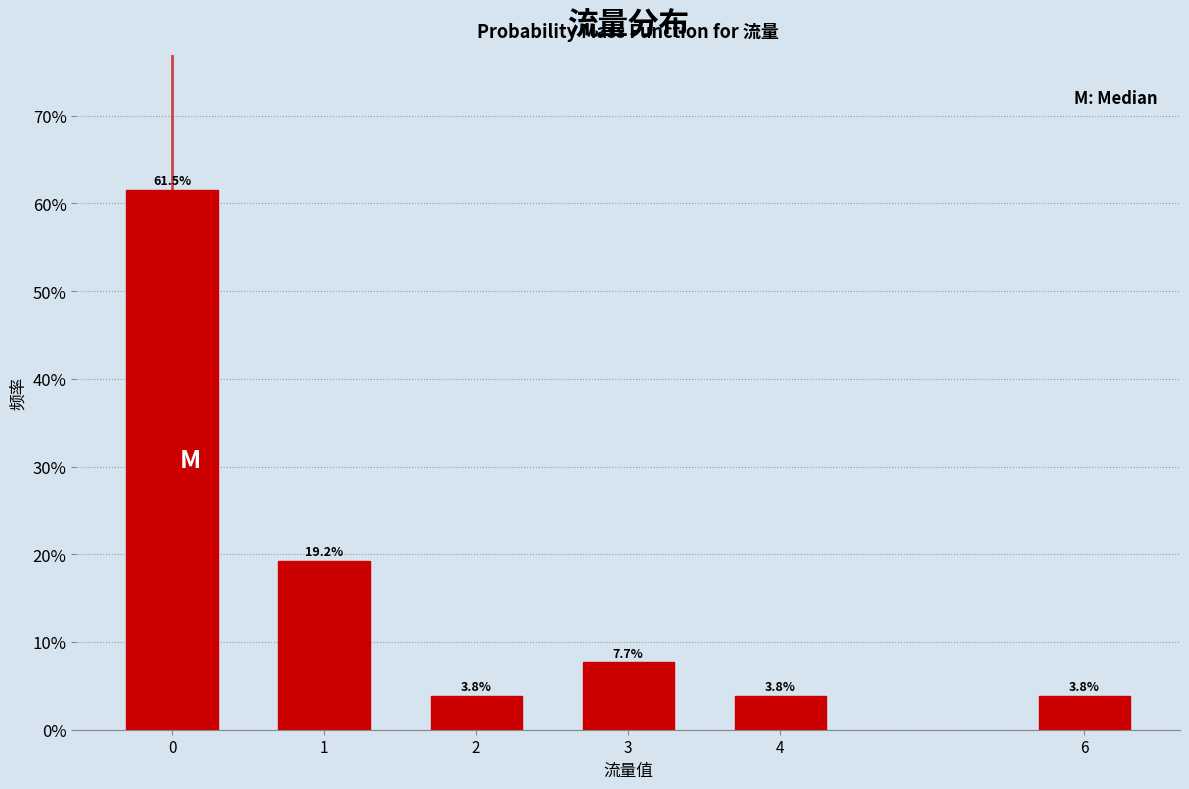

Reading right to left, what are all the values shown in this chart?

3.8	3.8	7.7	3.8	19.2	61.5